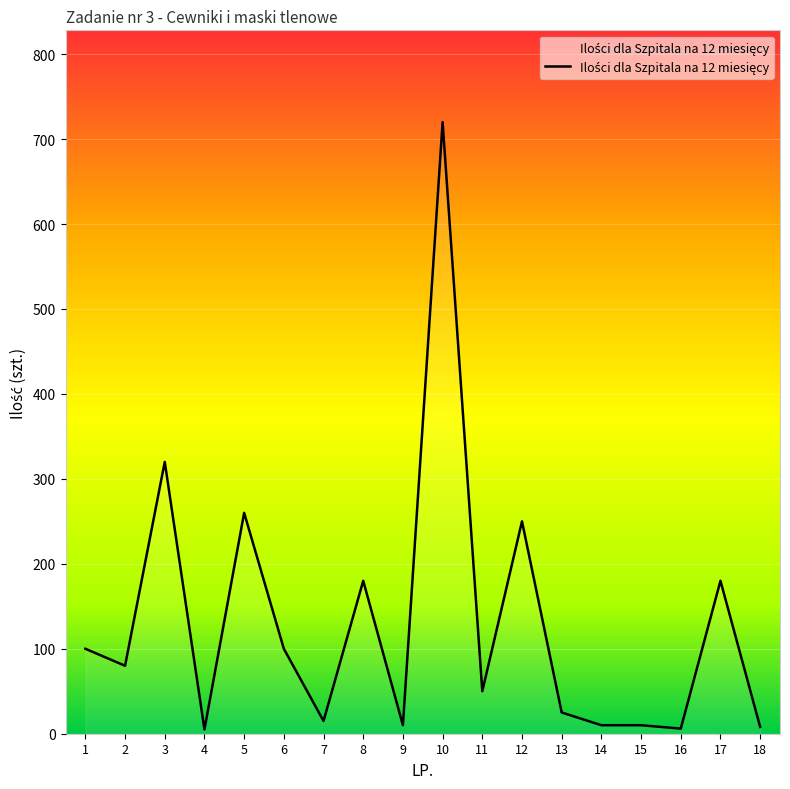

Approximately how many times larger is the value at 10 compared to 11?

14.4